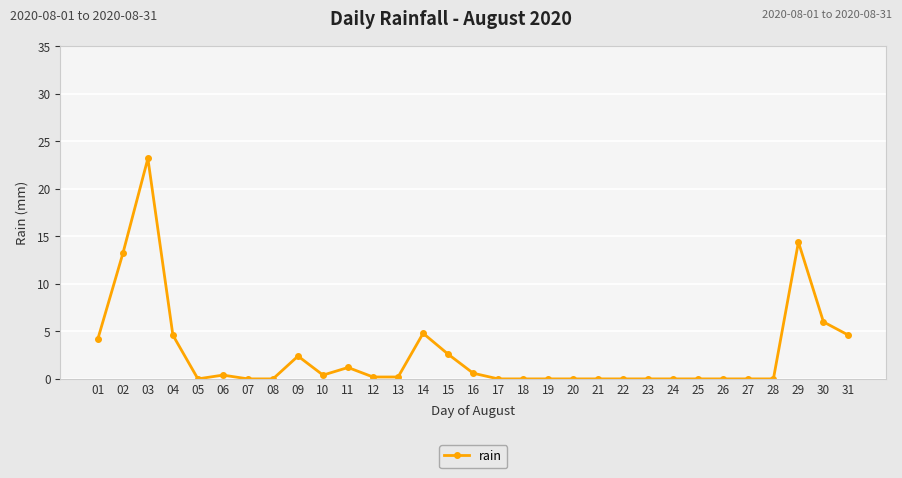

True or false: there are more than 0 points higher than both neighbors.

True